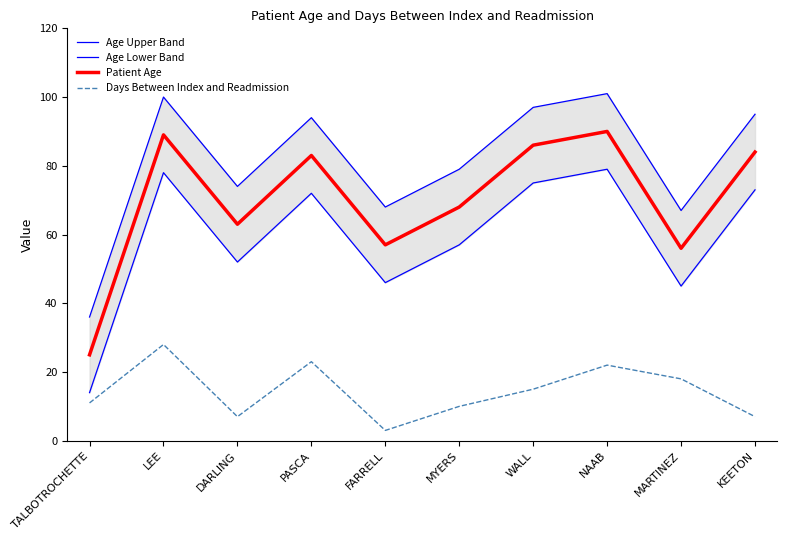

Which series has the widest spread of values?

Age Upper Band